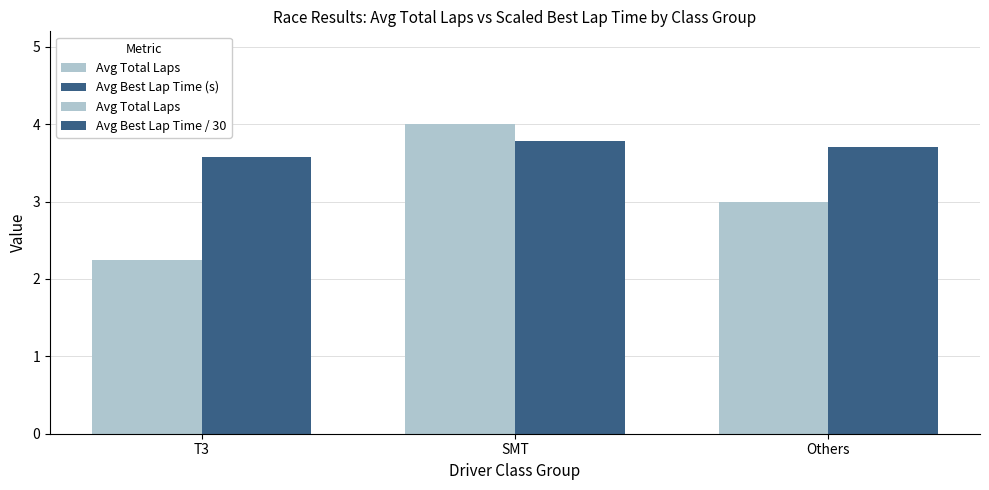

What is the label of the 3rd bar from the left?

Others